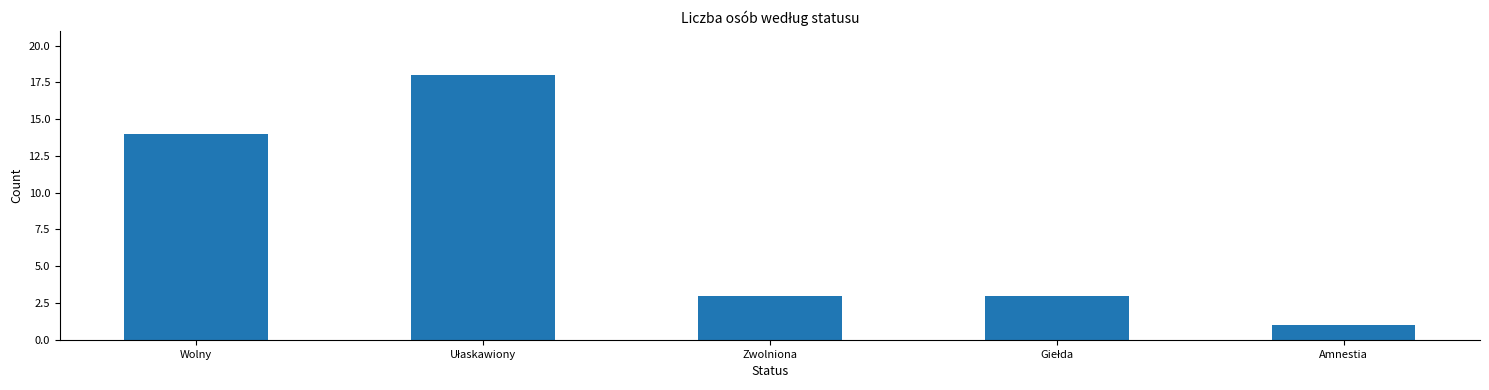

The chart shows a value of 21 at Wolny. True or false?

False